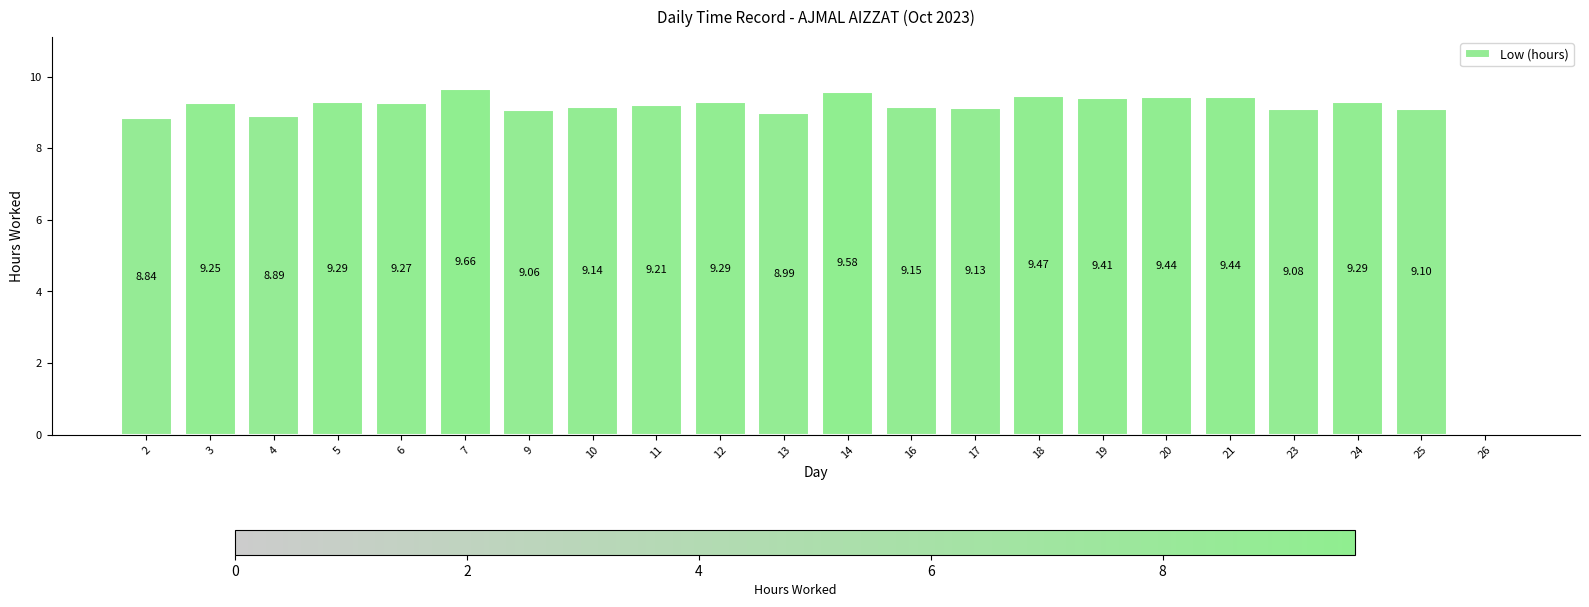

Are the bars grouped side by side (vs. stacked)?

No